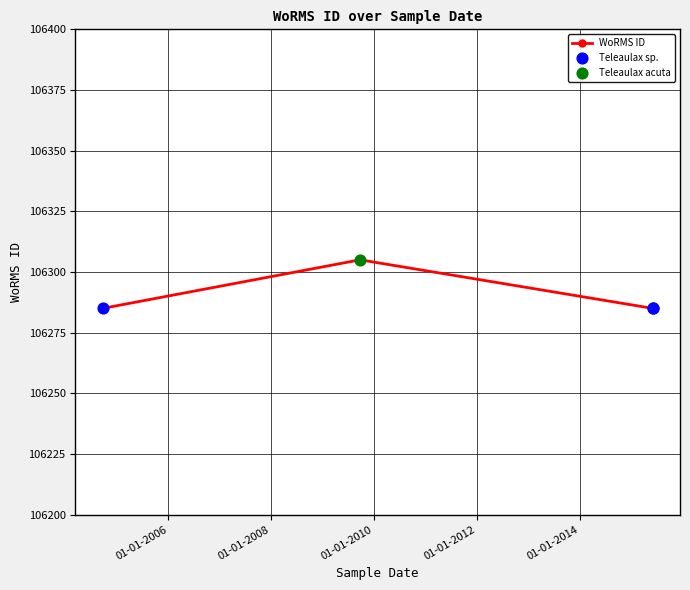

Approximately how many times larger is the value at 03-06-2015 compared to 03-06-2015?

1.0